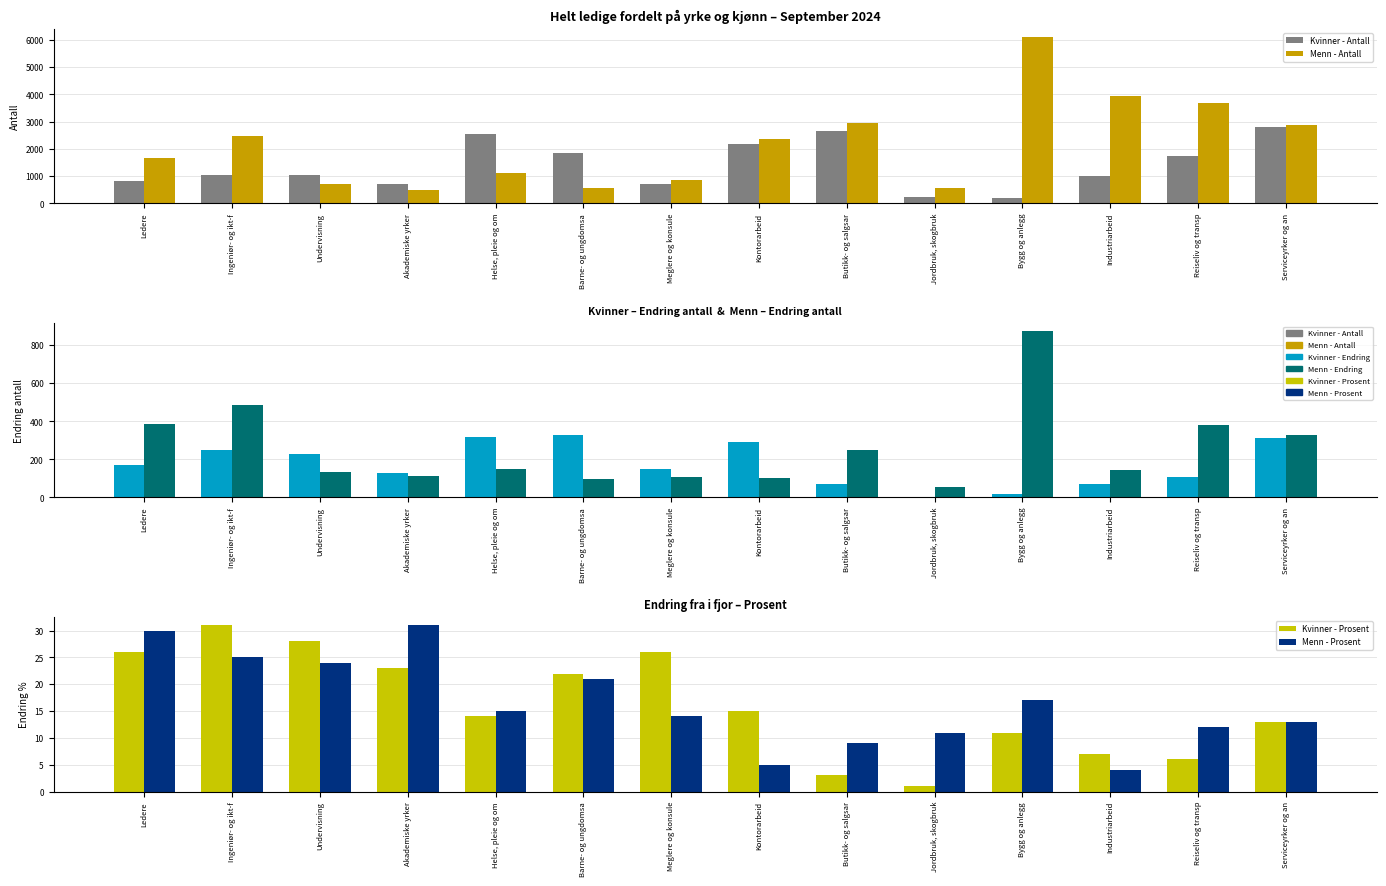

Read the Menn - Prosent value at Bygg og anlegg.

17